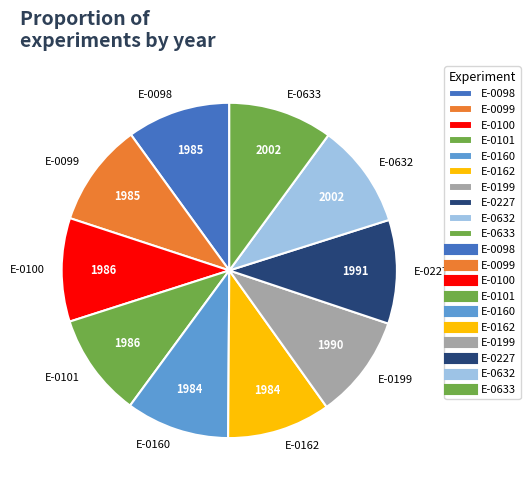

True or false: E-0098 accounts for 10% of the total.

True